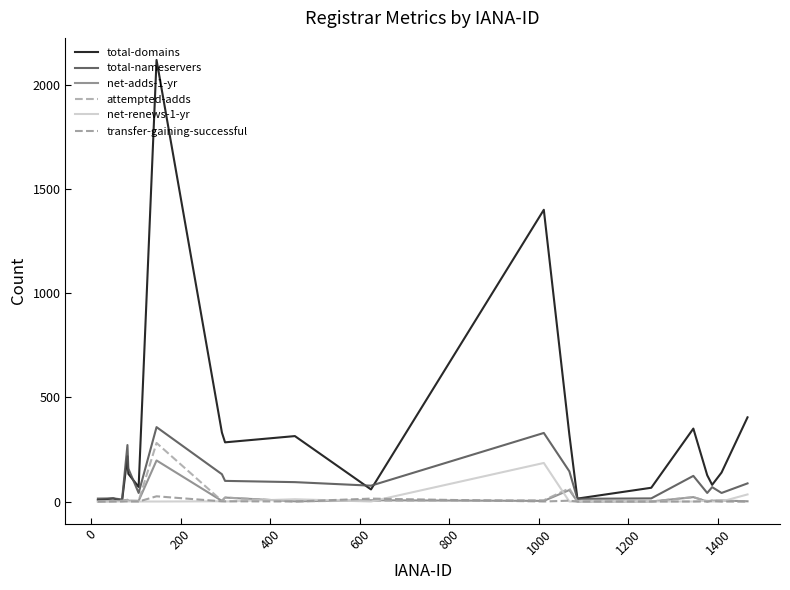

List the series in order of their peak value, highest first.

total-domains, total-nameservers, attempted-adds, net-adds-1-yr, net-renews-1-yr, transfer-gaining-successful